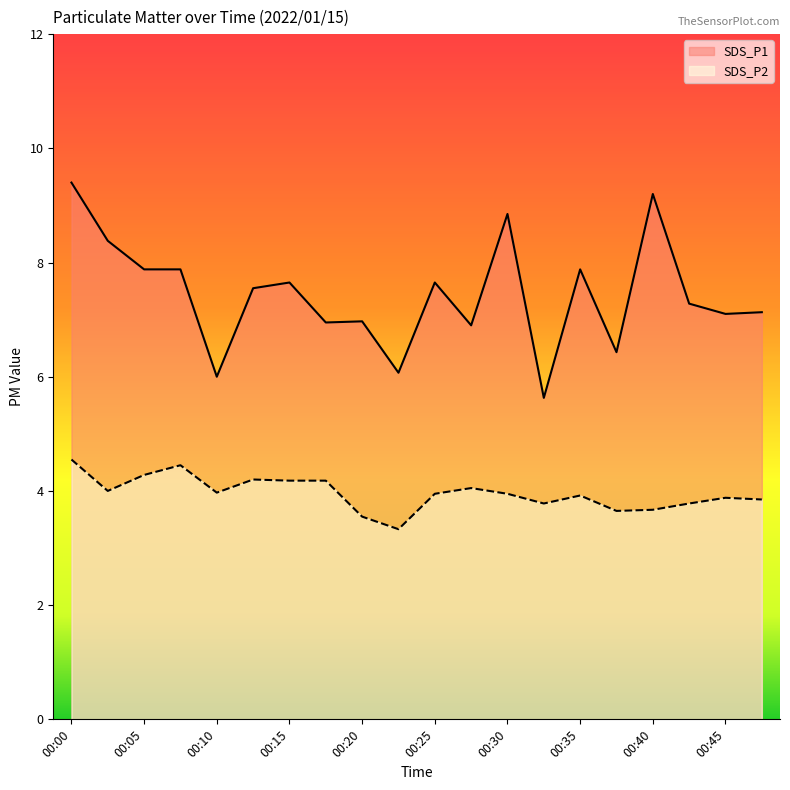

True or false: SDS_P2 has more than 2 points higher than both neighbors.

True